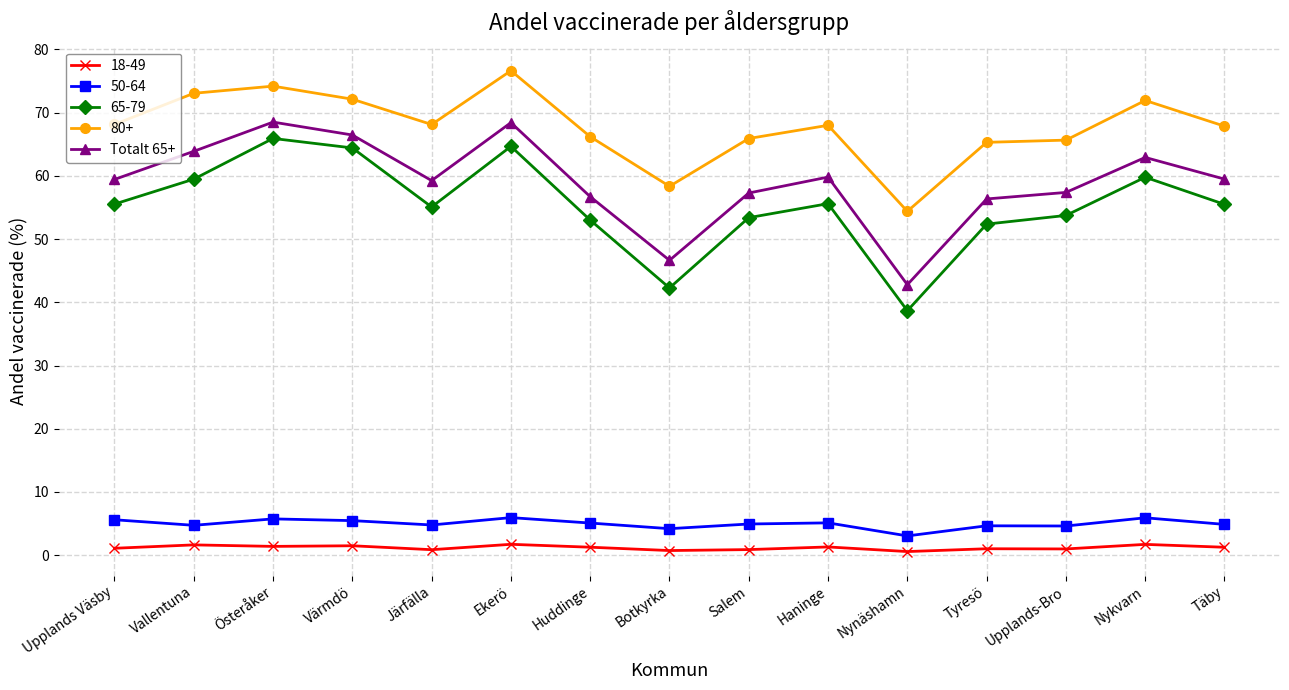

What is the sum of all 65-79 values?

829.4